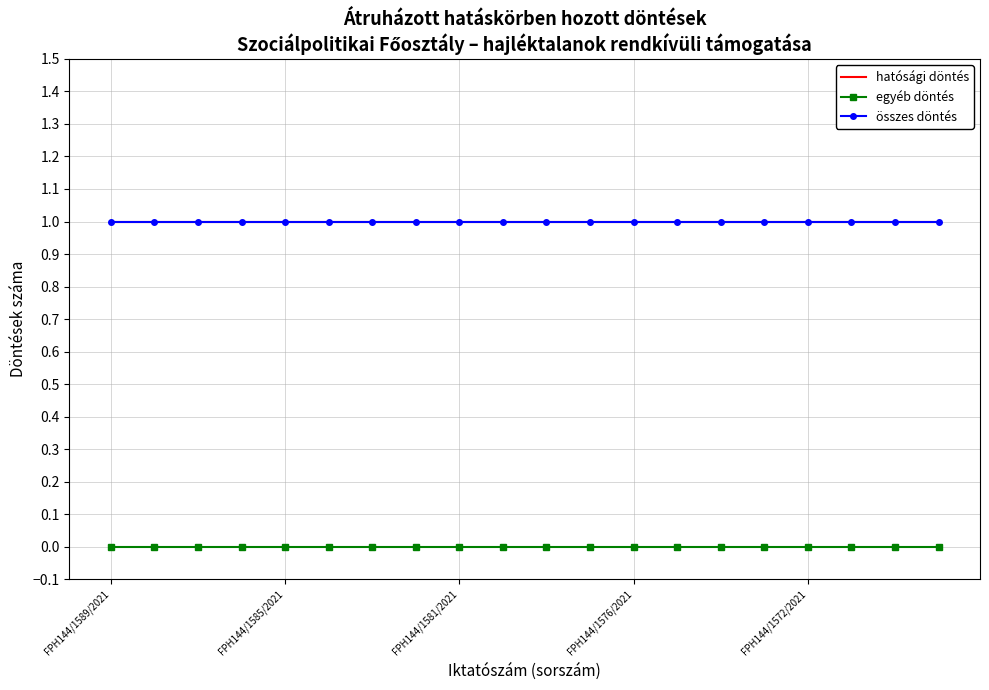

At which label does hatósági döntés reach its peak?

FPH144/1589/2021